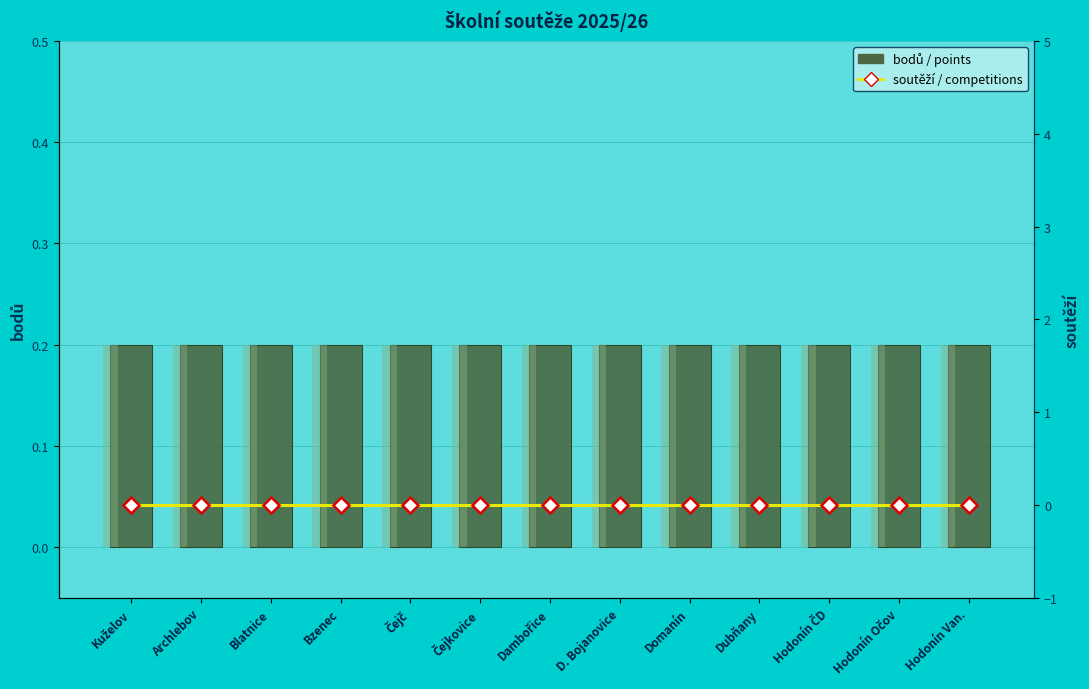

What is the sum of the bodů / points values at Kuželov and Hodonín Očov?

0.4